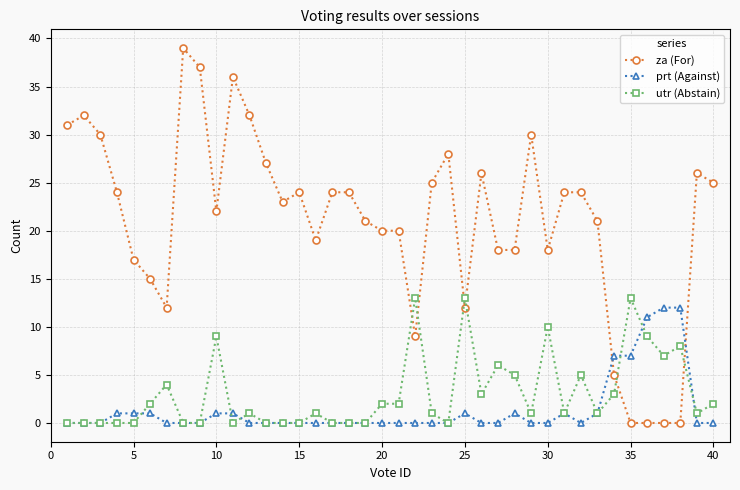

Which series has the widest spread of values?

za (For)